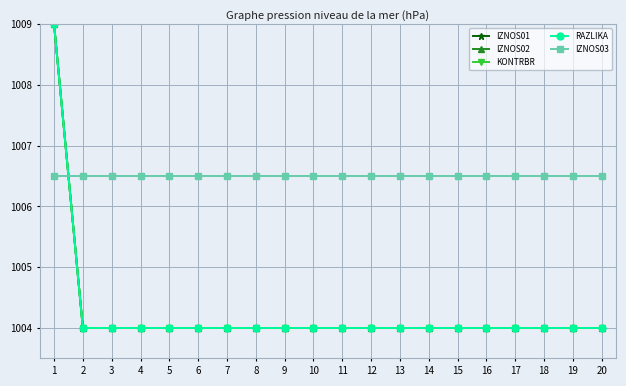

Does the chart have visible grid lines?

Yes